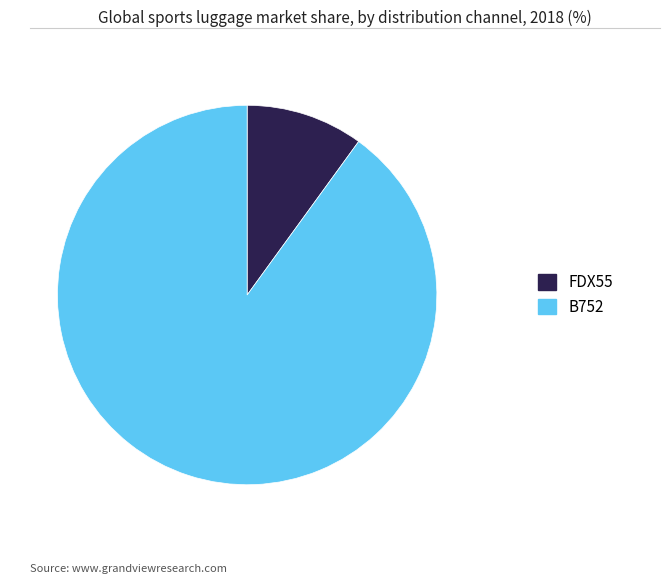

Which slice represents more than half of the pie?

B752